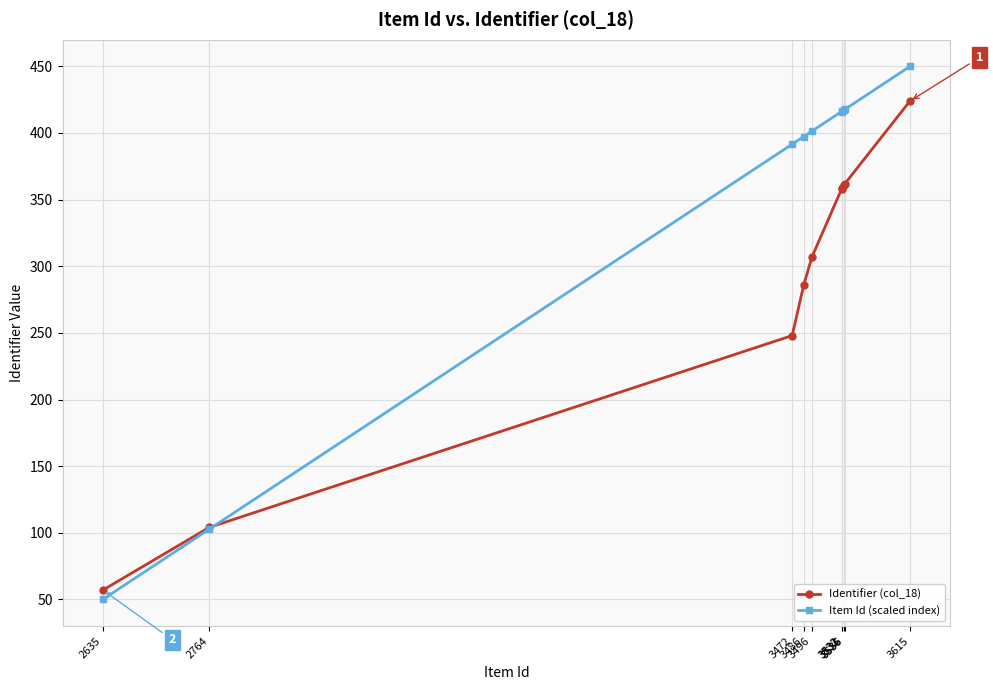

Which series ends up on top after the final intersection of Identifier (col_18) and Item Id (scaled index)?

Item Id (scaled index)